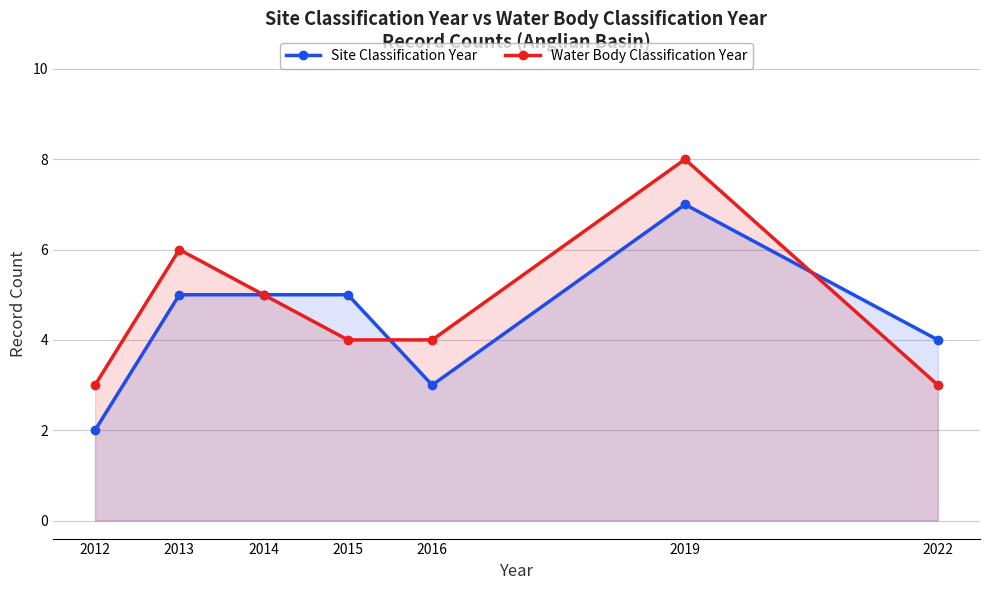

Where is the first local maximum for Site Classification Year?

2019